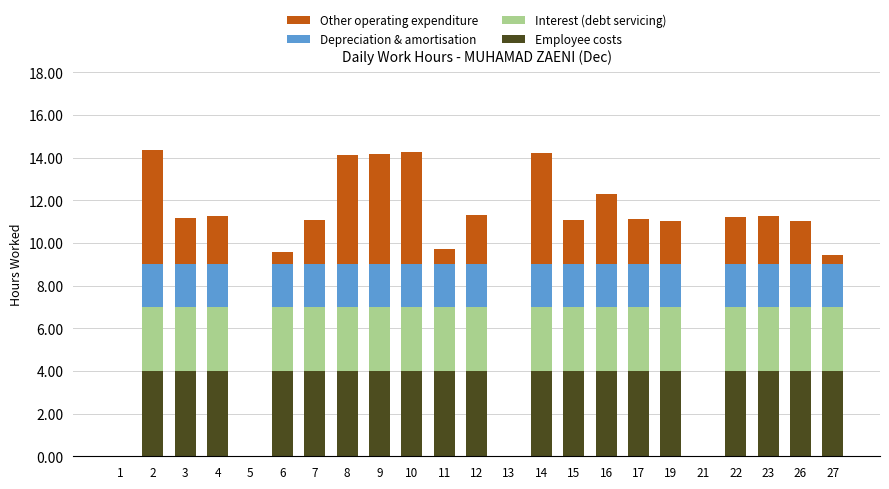

What is the total value across all series at 10?

14.3